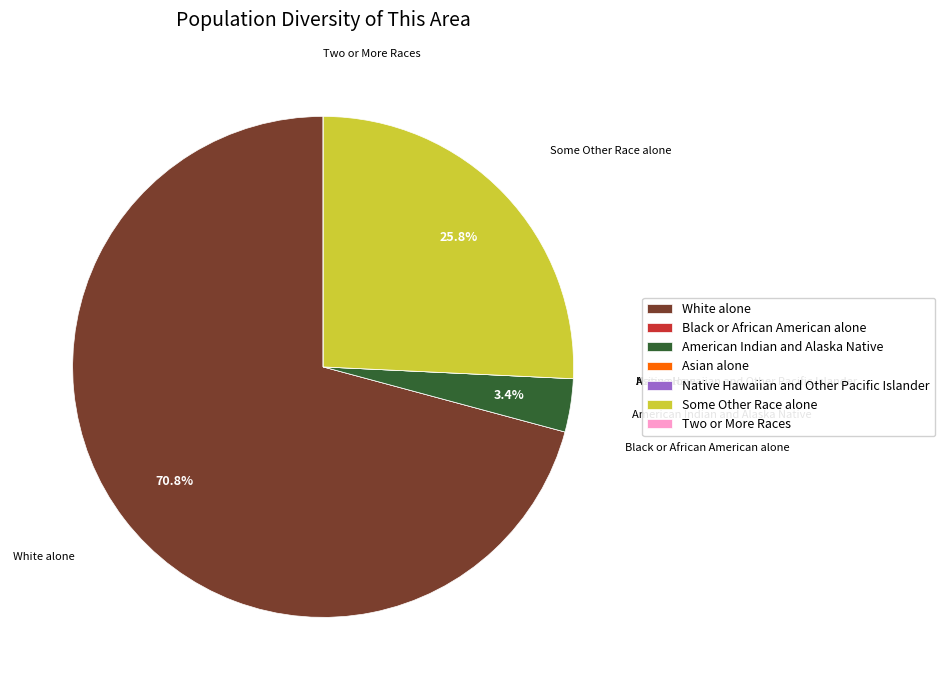

Which category accounts for the majority?

White alone